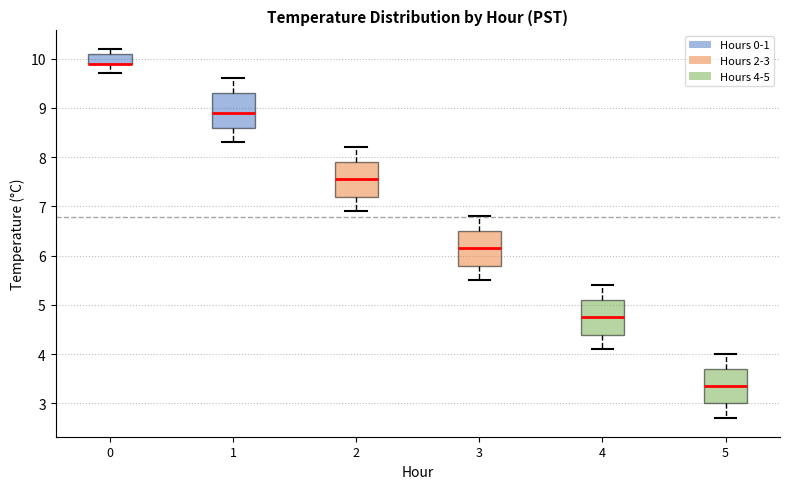

Where is the upper edge of the box at x = 3 on the y-axis? The values are not printed on the chart, so give them approximately, as read against the axis.

6.5